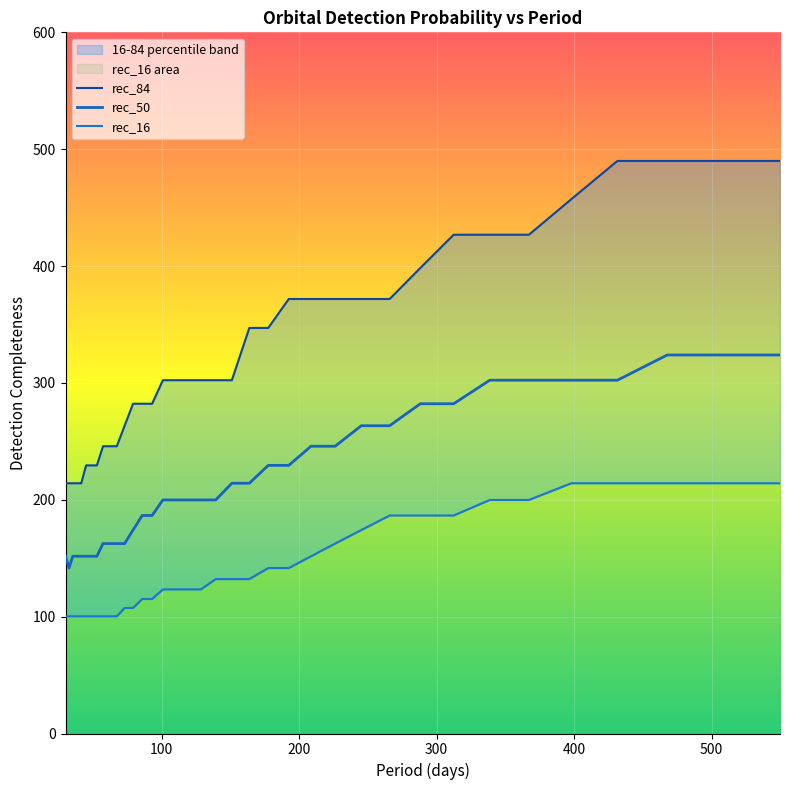

How many lines are shown in the chart?

3